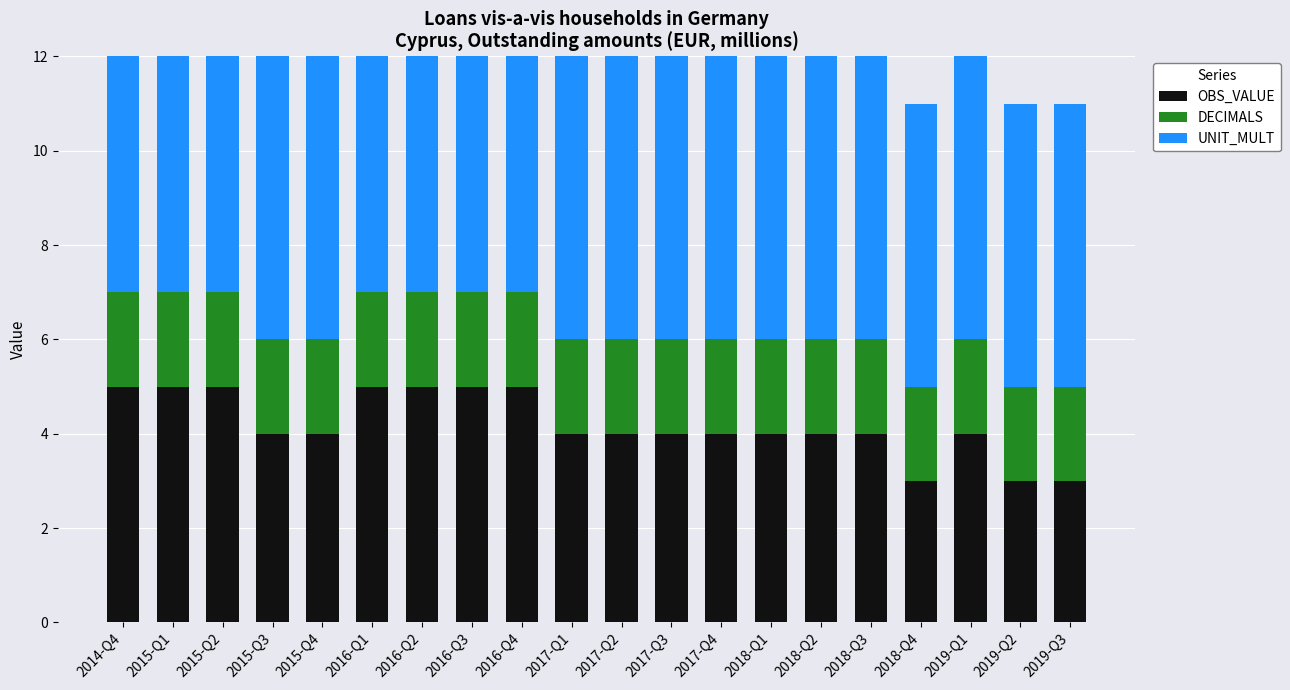

How many data points in OBS_VALUE are less than 4?

3